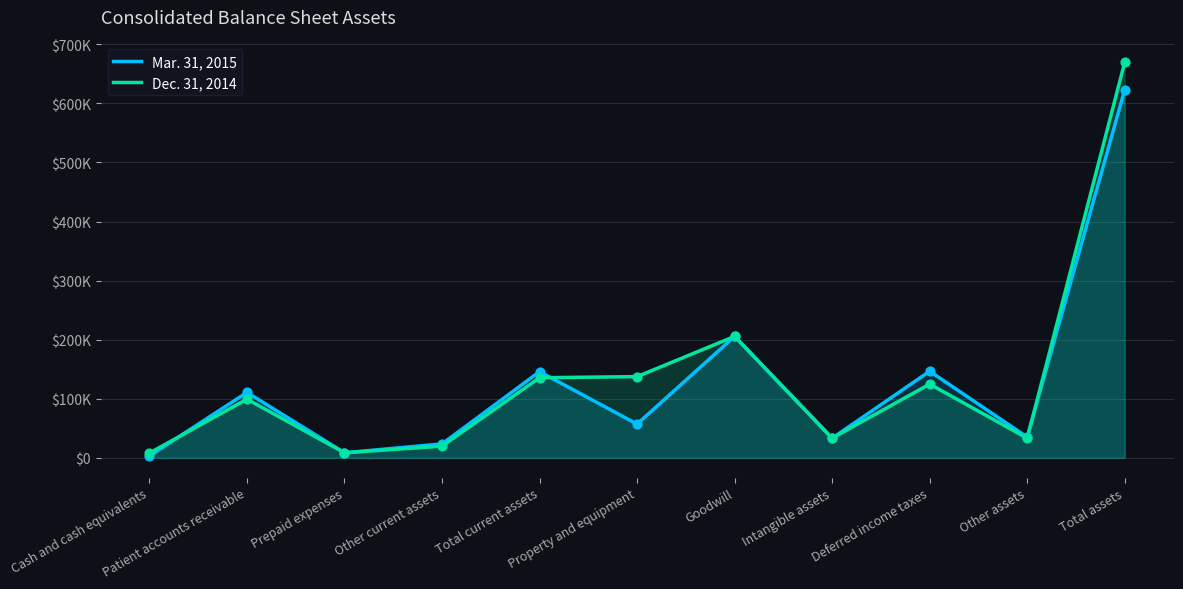

Which series contains the lowest Y value?

Mar. 31, 2015